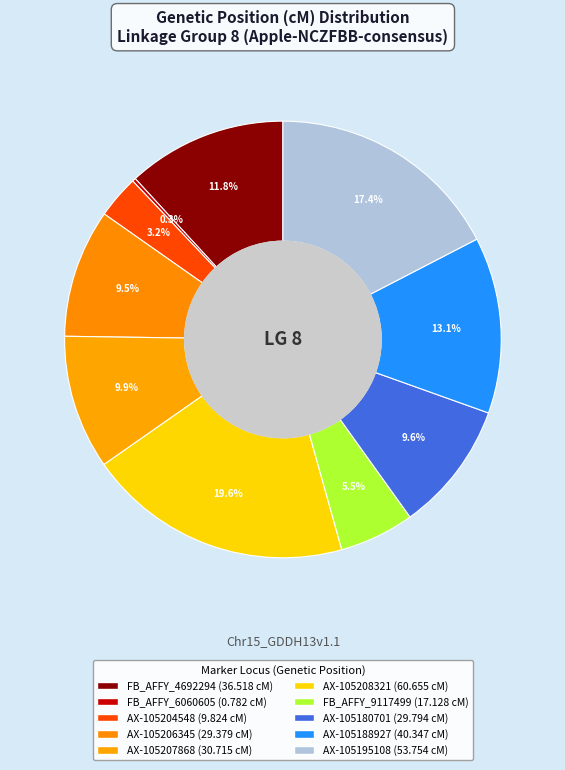

Which slice is the largest?

AX-105208321